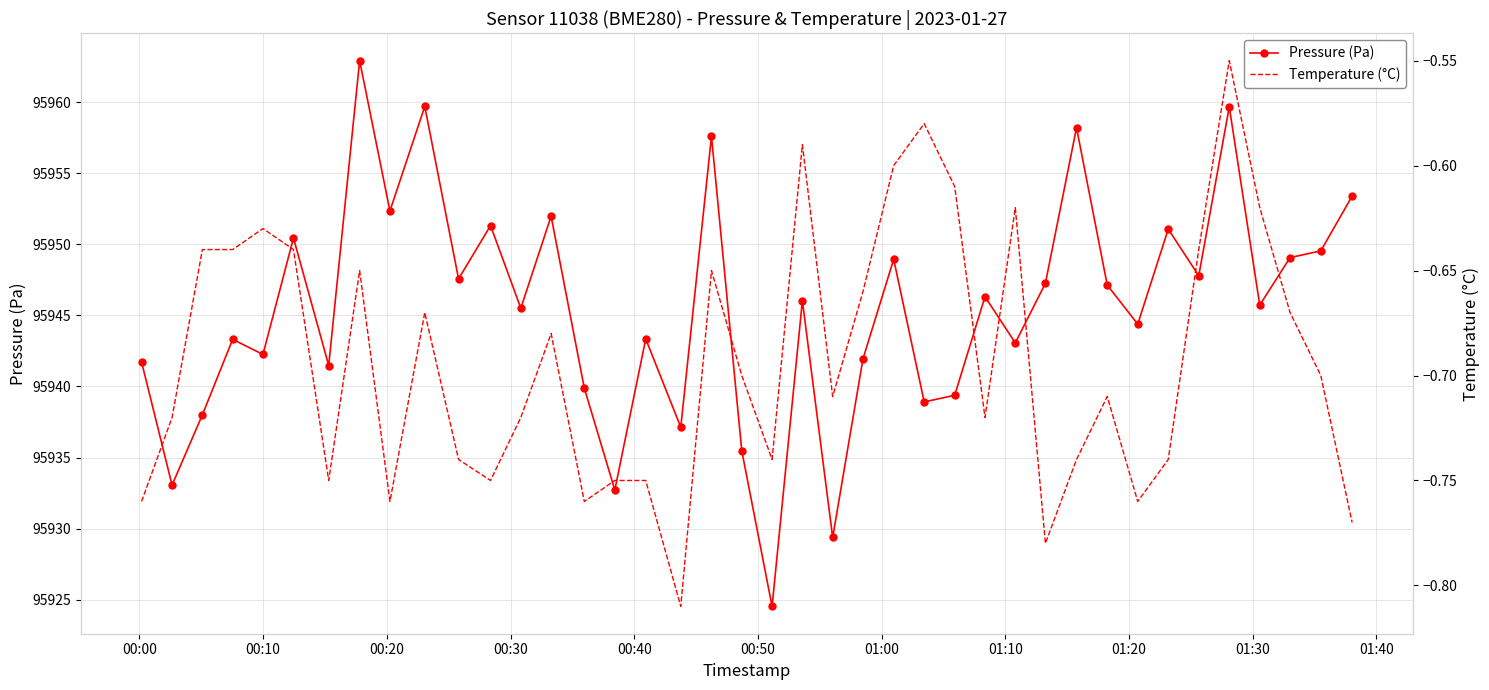

What is the maximum value for Temperature (°C)?

-0.6